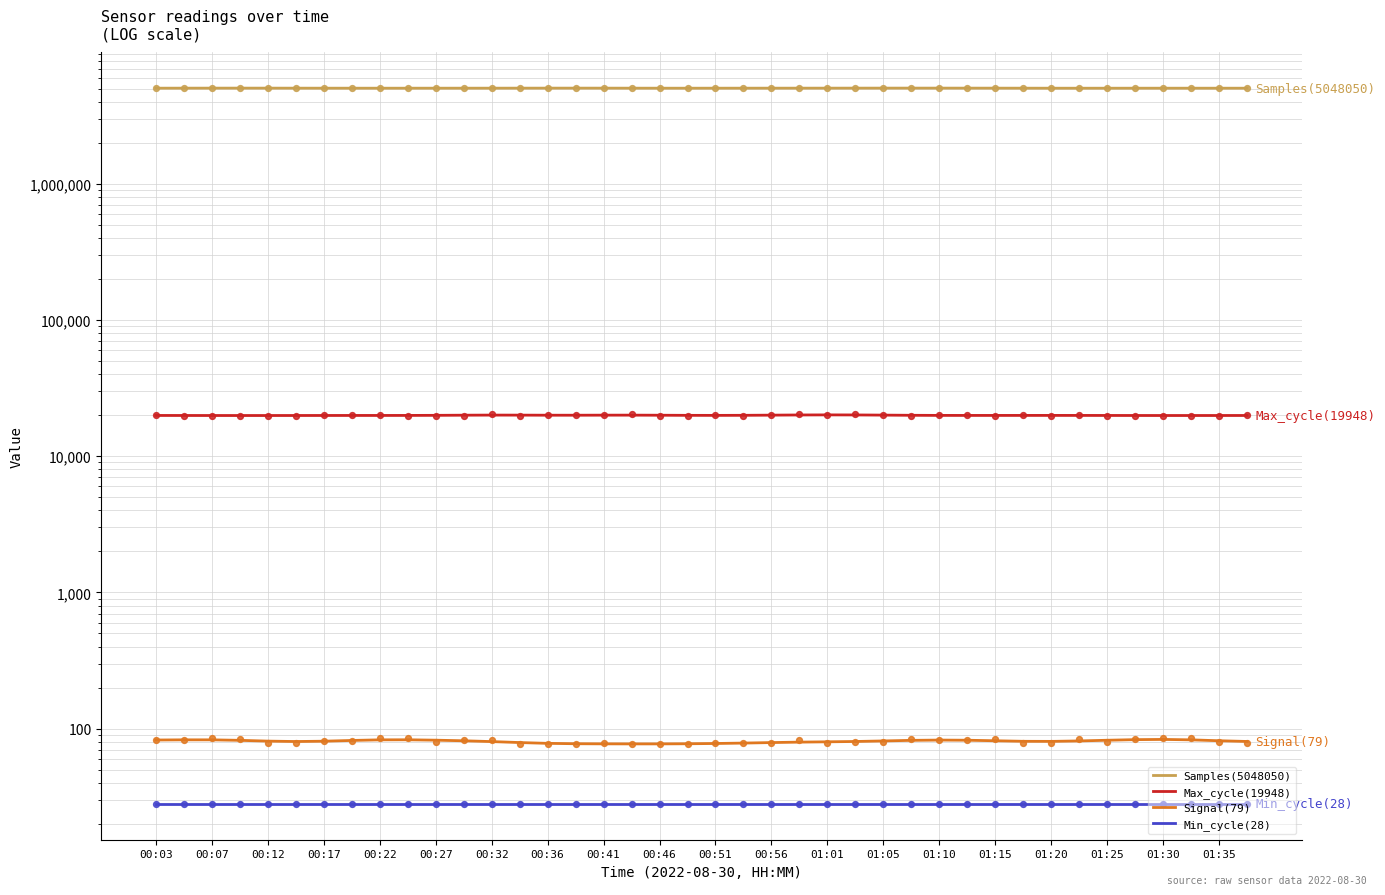

Which series contains the highest Y value?

Samples(5048050)